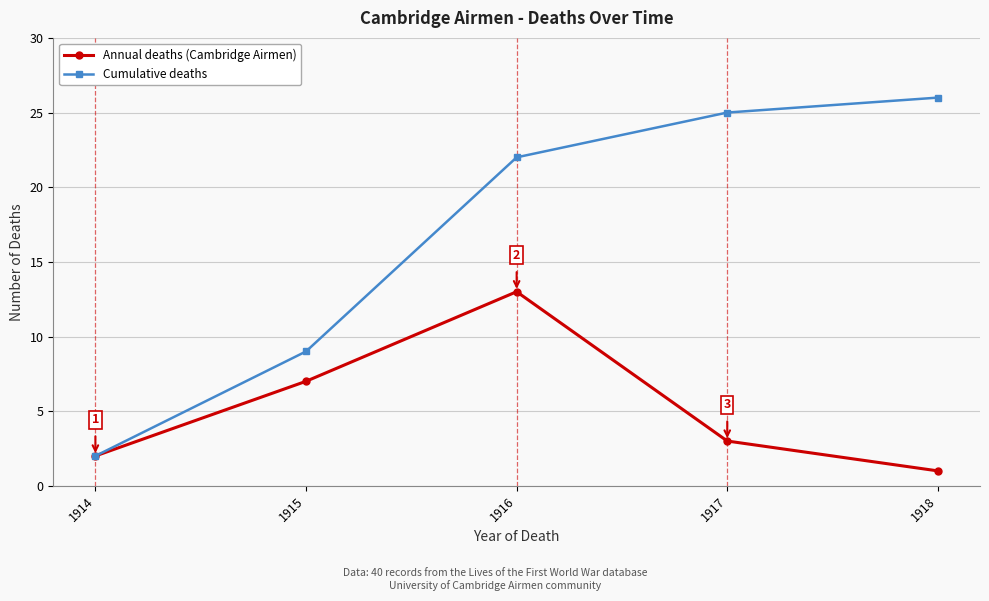

Count the number of categories in the chart.

5